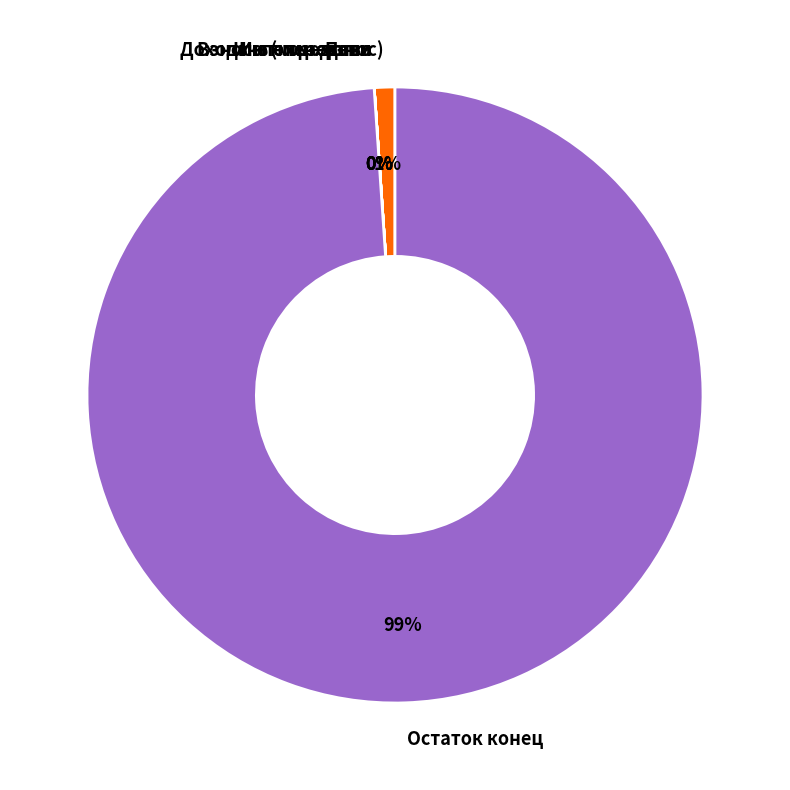

To the nearest percent, what is the average slice percentage?

17%